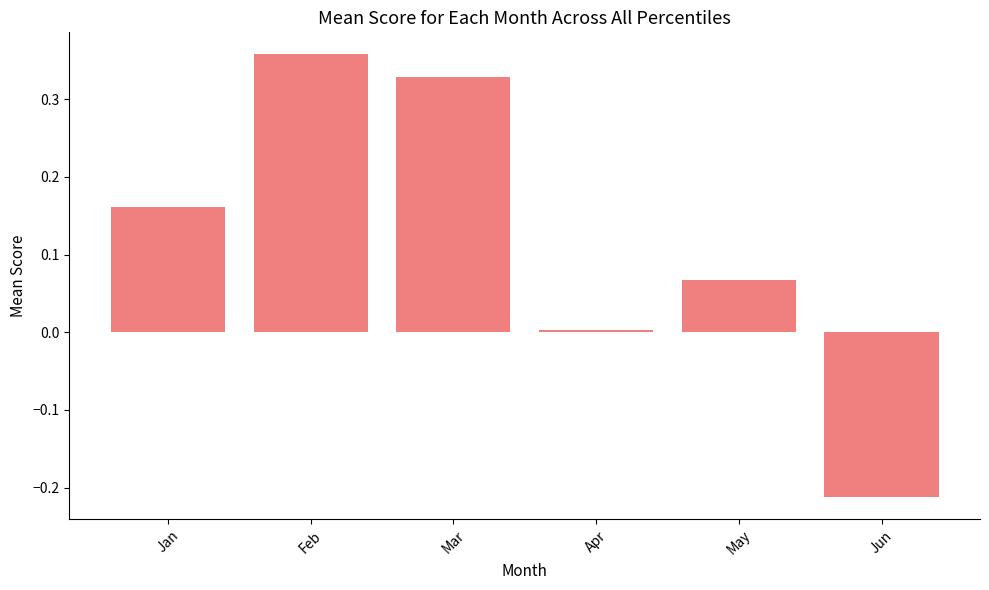

List the labels in order of value, largest first.

Feb, Mar, Jan, May, Apr, Jun